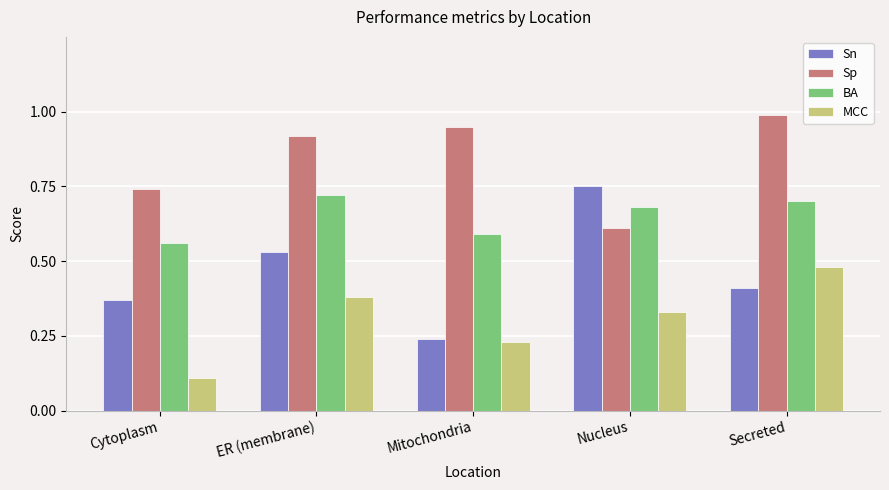

The MCC series shows 0.1 at Mitochondria. True or false?

False